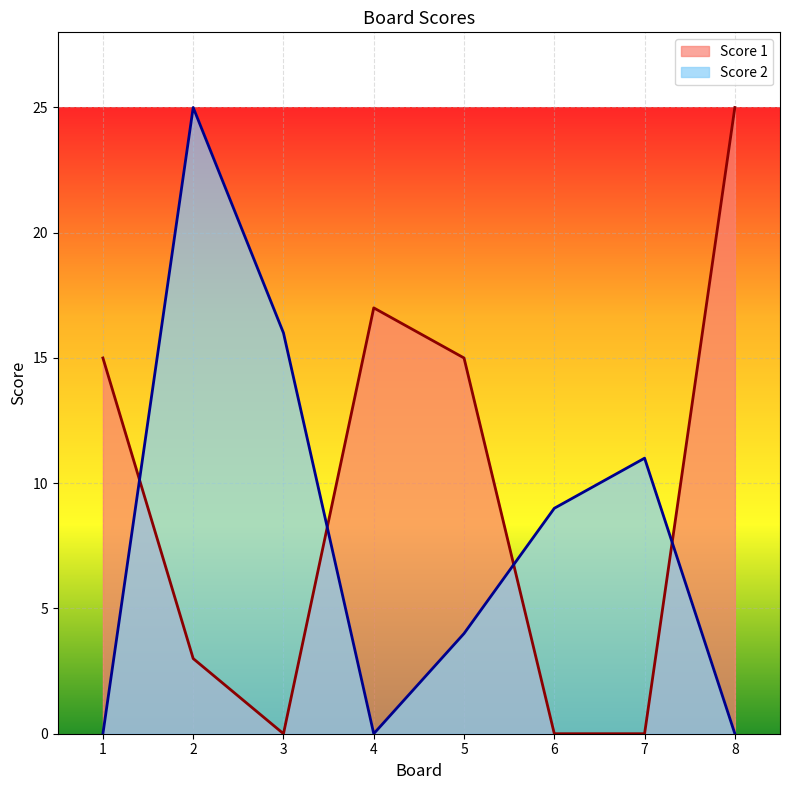

Between 7 and 1, which is larger?

1